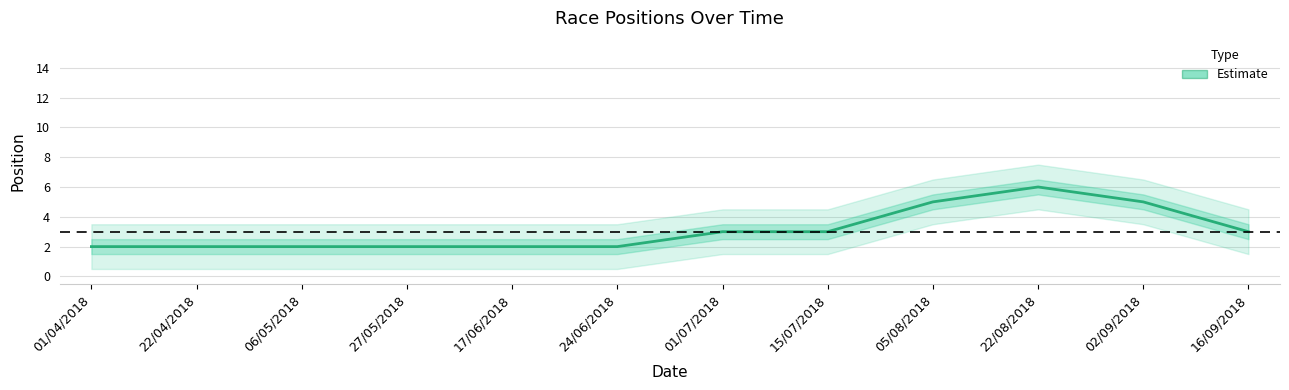

At which category does the chart reach its peak across all series?

22/08/2018